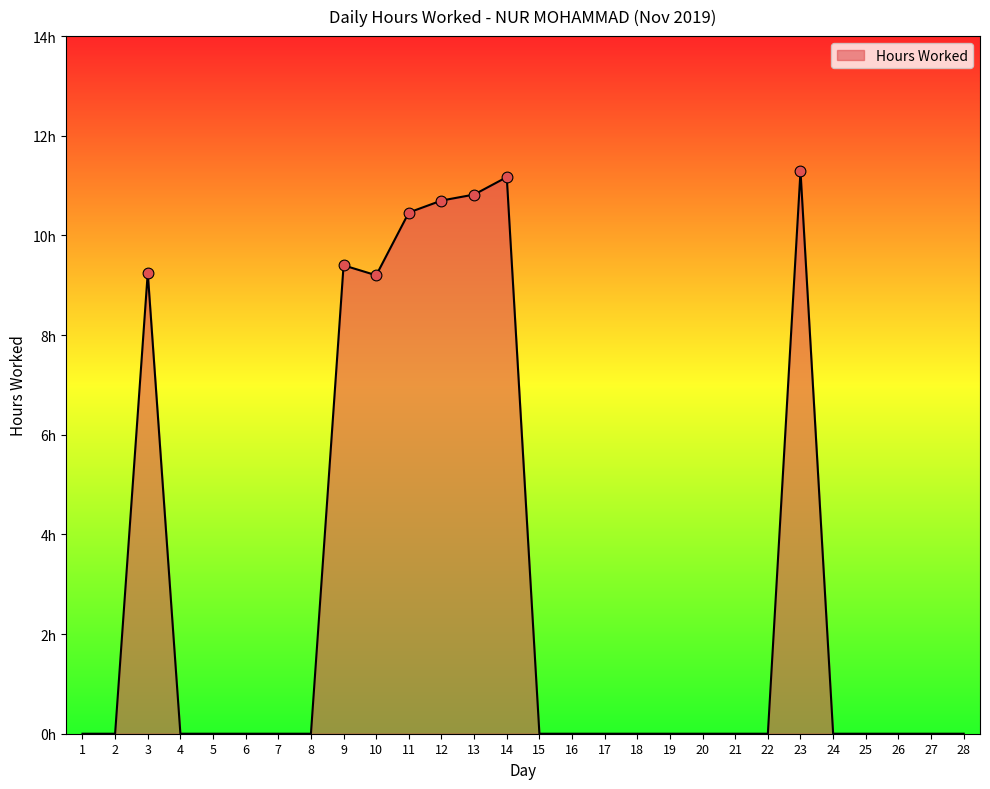

Does the chart have visible grid lines?

No